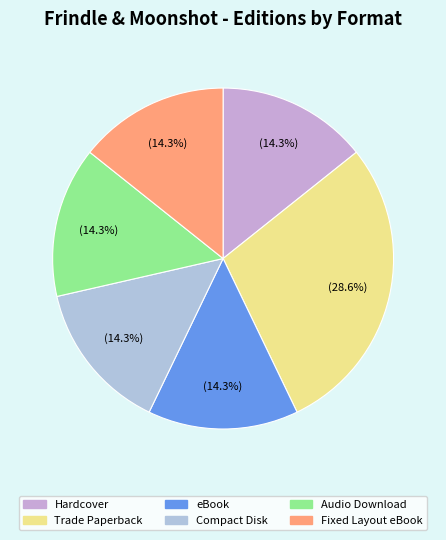

Count the number of slices in the pie.

6